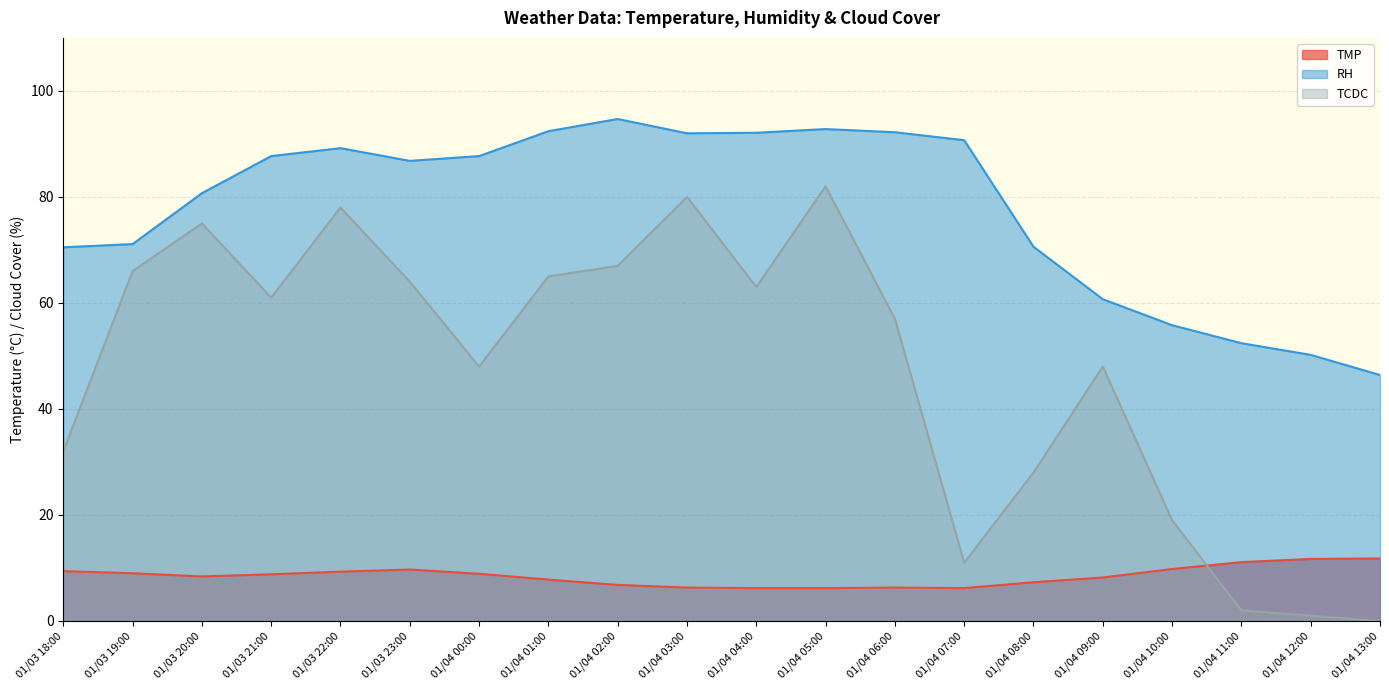

What is the difference between the maximum and minimum values in the TMP series?

5.6